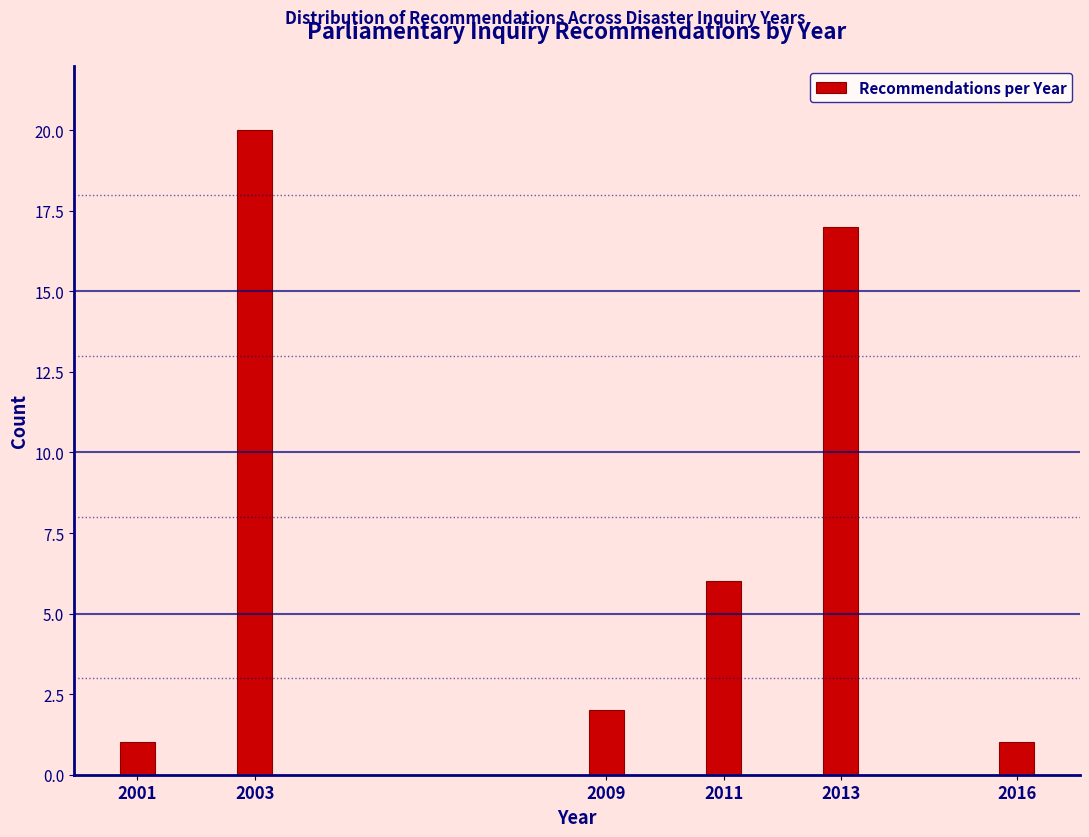

Reading left to right, list all the values displayed in this chart.

2001=1	2003=20	2009=2	2011=6	2013=17	2016=1